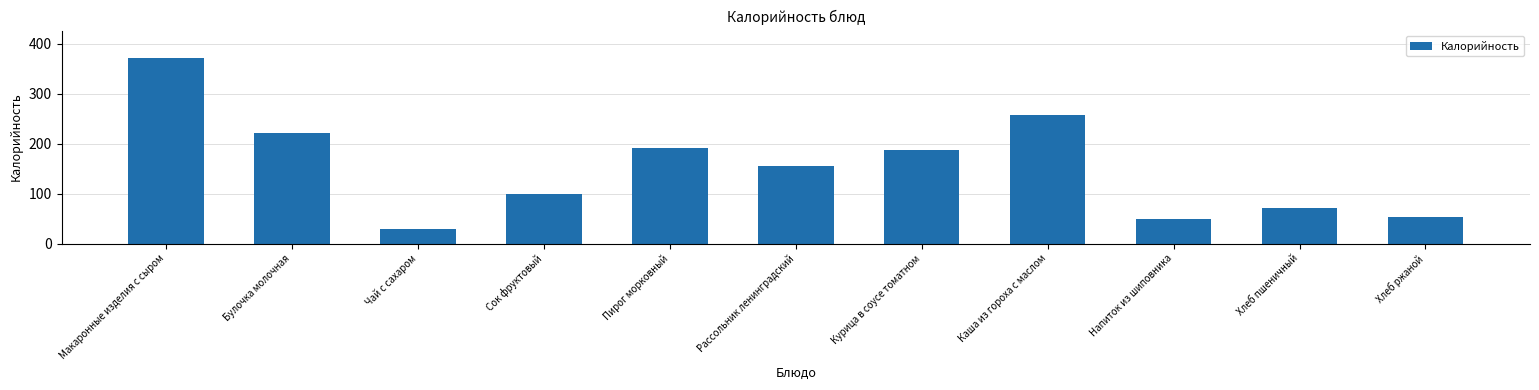

Which has a higher value, Чай с сахаром or Пирог морковный?

Пирог морковный